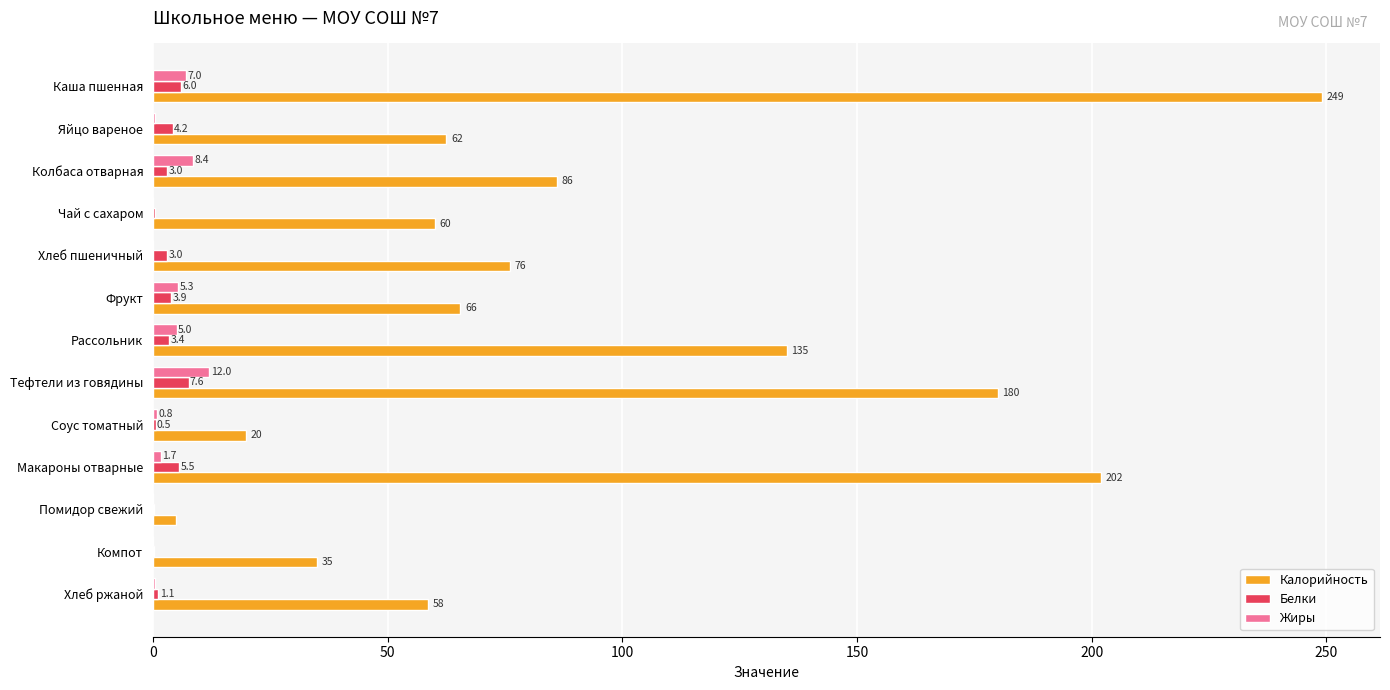

Which category has the highest value in the Белки series?

Тефтели из говядины